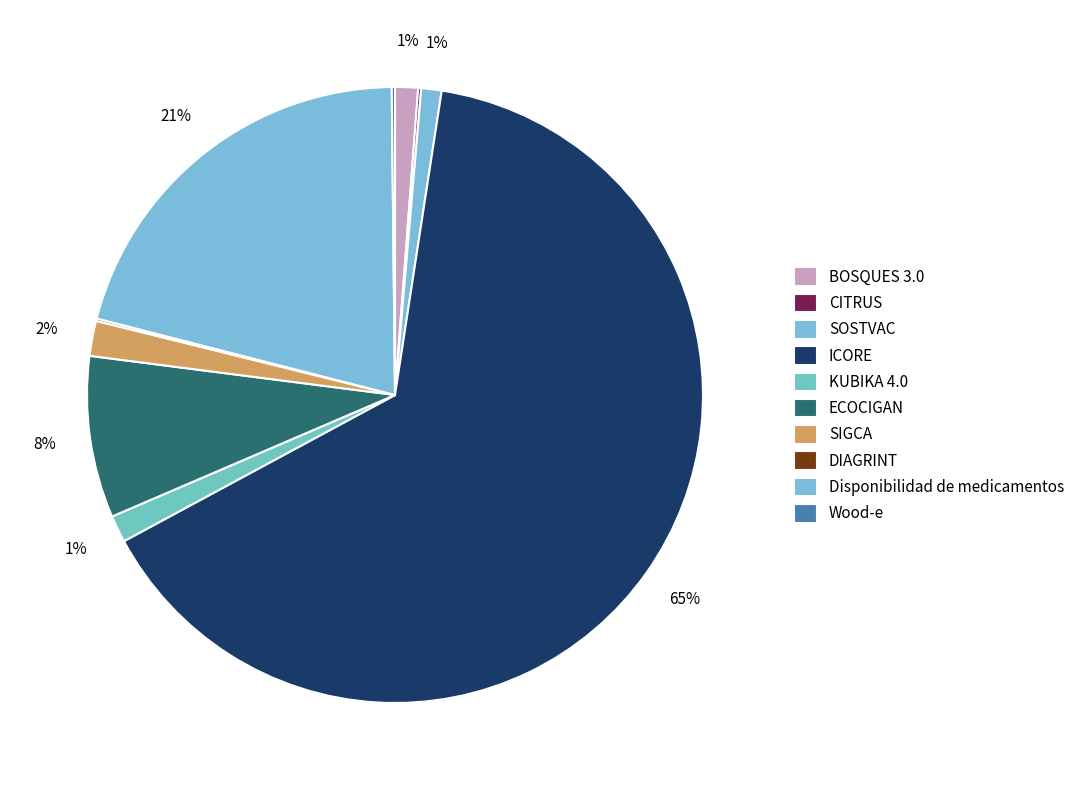

To the nearest percent, what is the difference between the Wood-e and KUBIKA 4.0 slice percentages?

1%